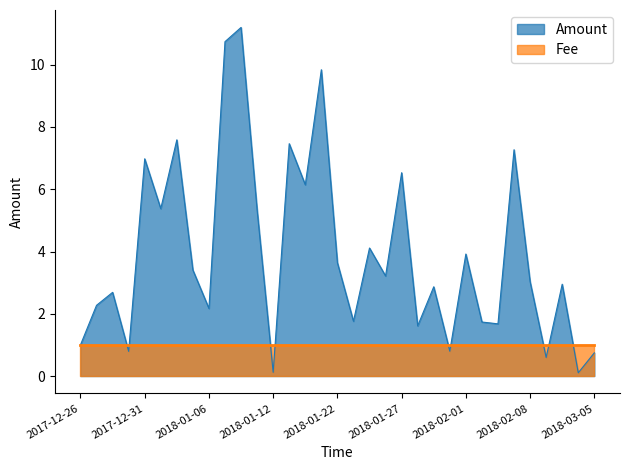

Rank the categories by value from lowest to highest.

2018-02-11, 2018-01-12, 2018-02-09, 2018-03-05, 2017-12-30, 2018-01-31, 2017-12-26, 2018-01-28, 2018-02-05, 2018-02-02, 2018-01-23, 2018-01-06, 2017-12-28, 2017-12-29, 2018-01-30, 2018-02-10, 2018-02-08, 2018-01-26, 2018-01-04, 2018-01-22, 2018-02-01, 2018-01-25, 2018-01-11, 2018-01-02, 2018-01-19, 2018-01-27, 2017-12-31, 2018-02-06, 2018-01-18, 2018-01-03, 2018-01-21, 2018-01-08, 2018-01-09